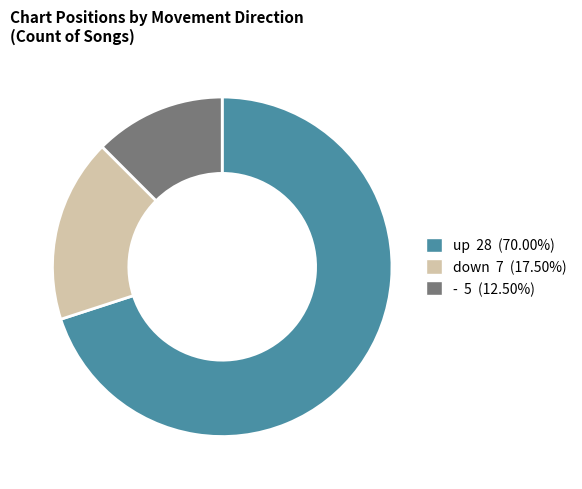

Rank the categories by value from highest to lowest.

up, down, -